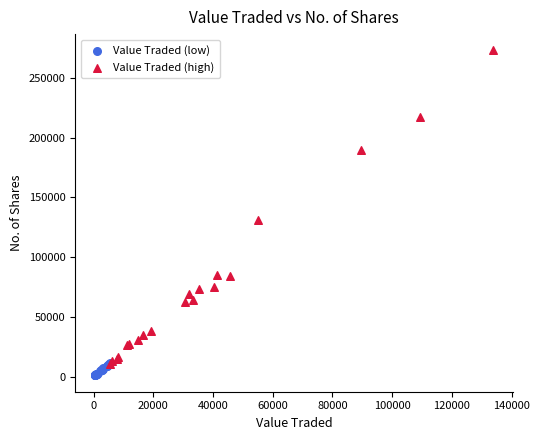

Which series has the largest Y range (max minus min)?

Value Traded (high)